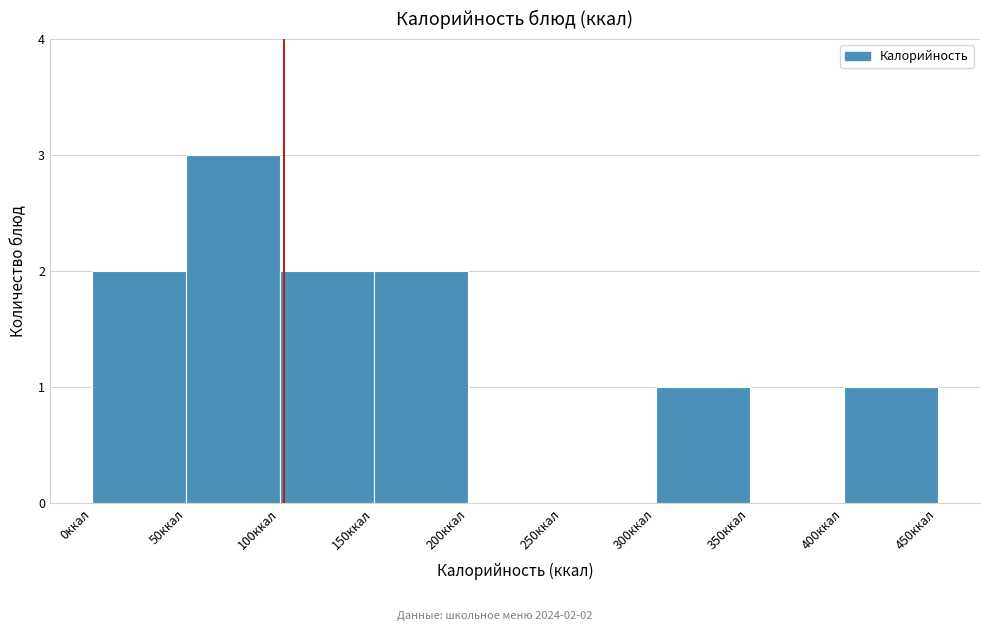

Over which range of the x-axis is the bar tallest?

50 to 100